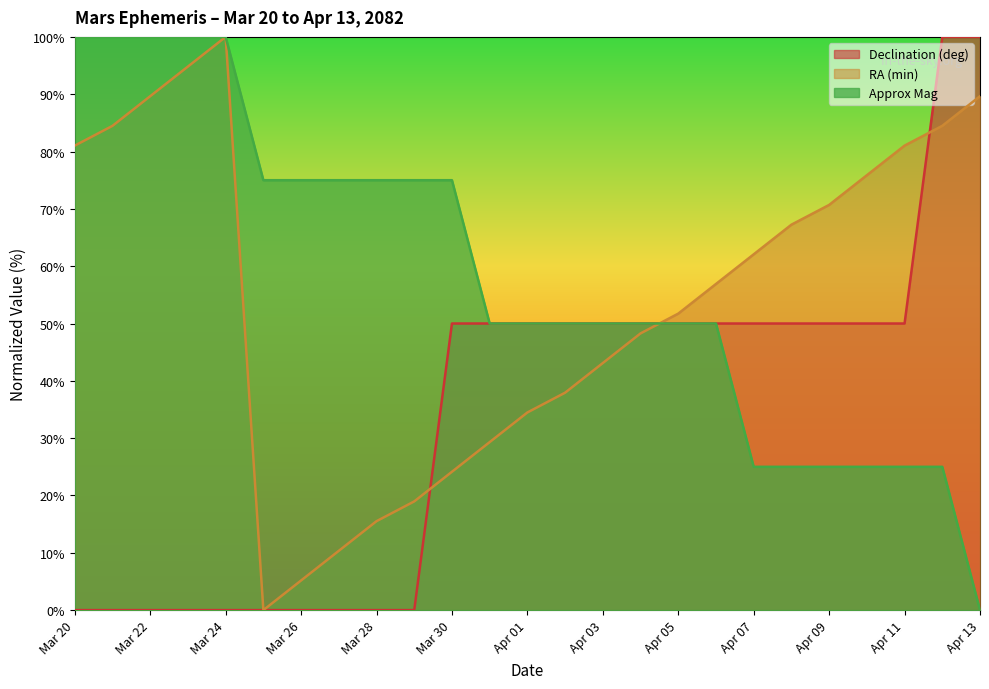

What is the difference between the second highest and minimum values in the Approx Mag series?

100.0